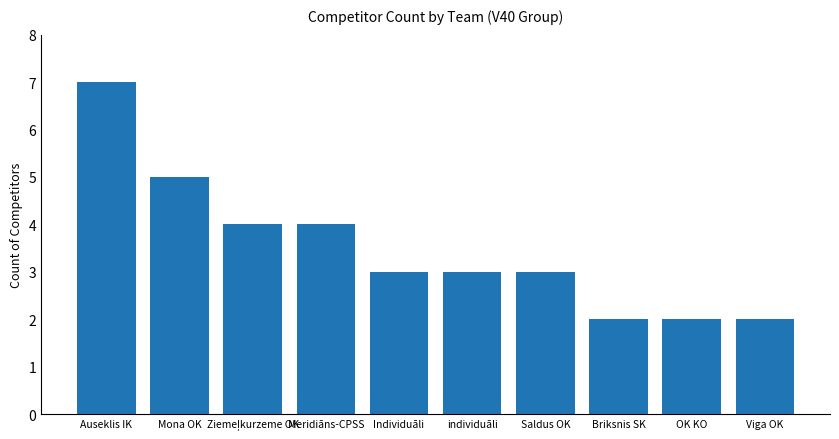

The chart shows a value of 5 at Saldus OK. True or false?

False